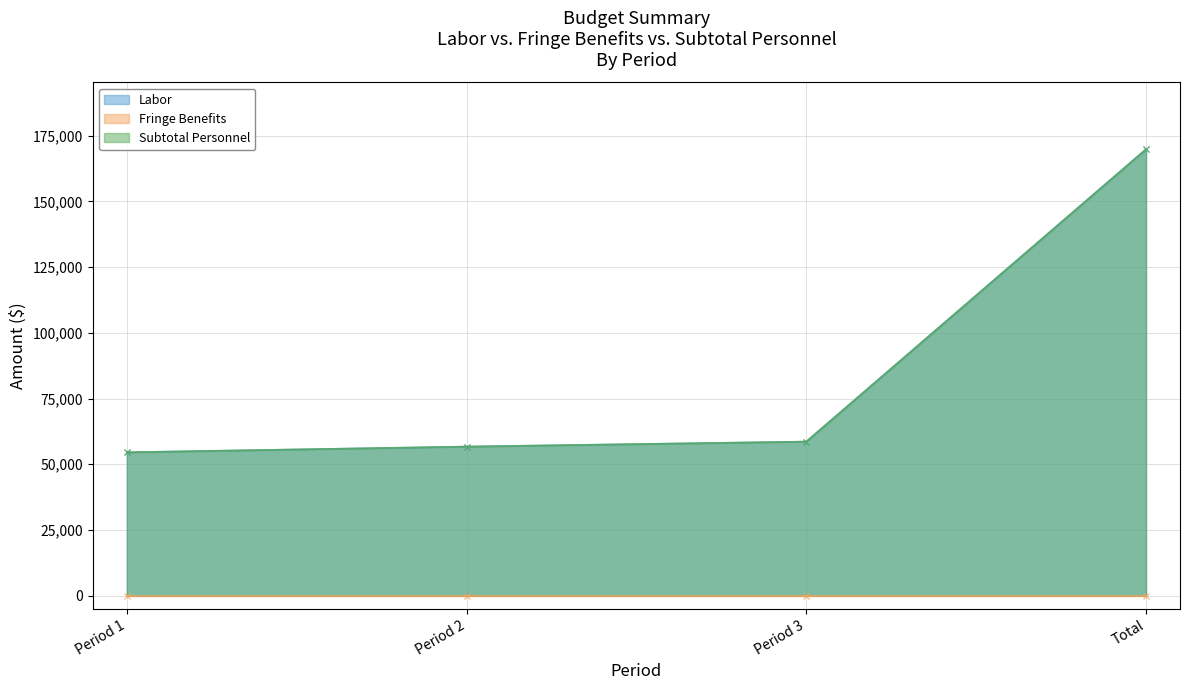

What is the sum of all Subtotal Personnel values?

339720